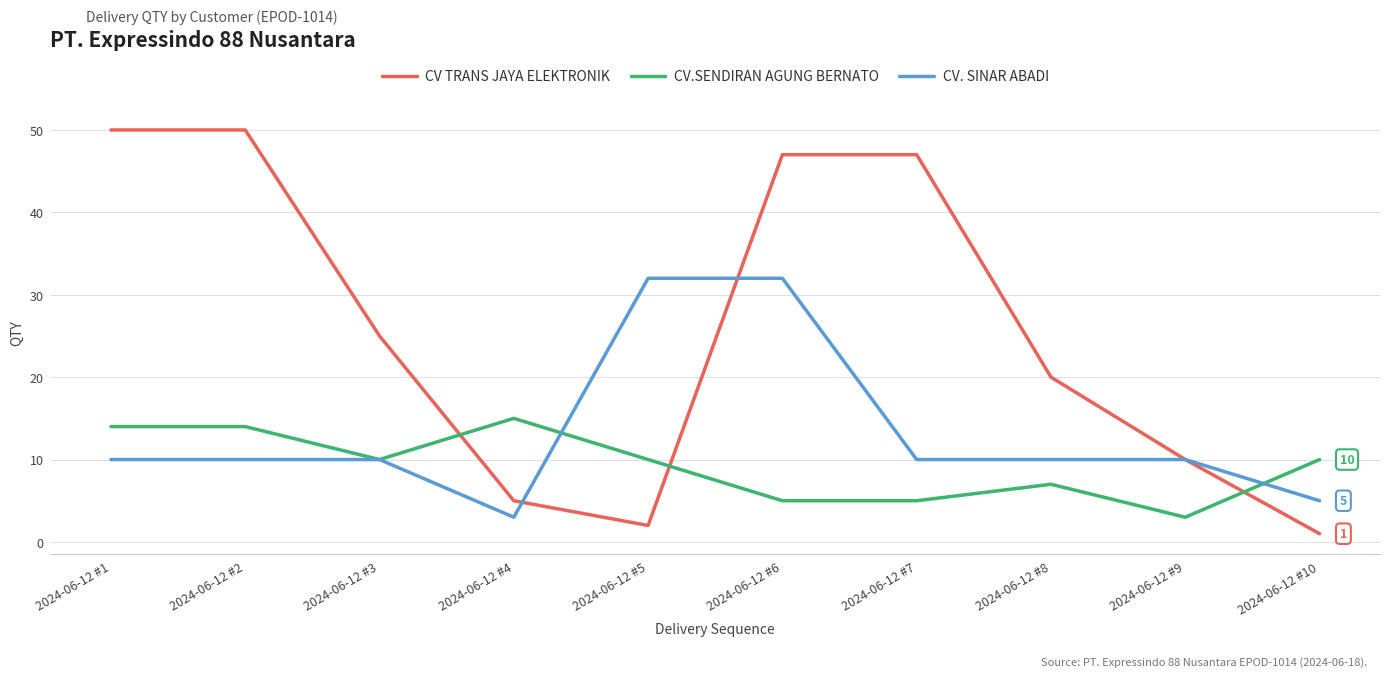

At which category is the sum across all series the highest?

2024-06-12 #6